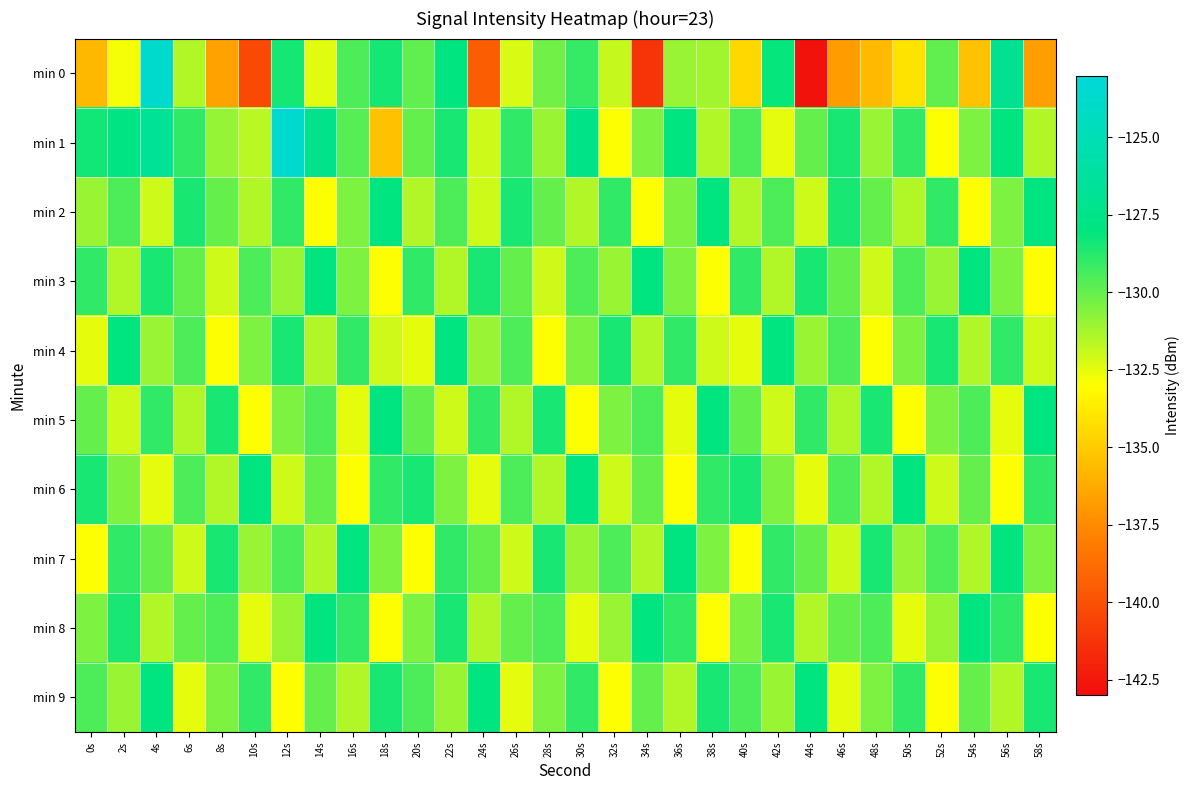

Which series has the largest total across all categories?

min 1